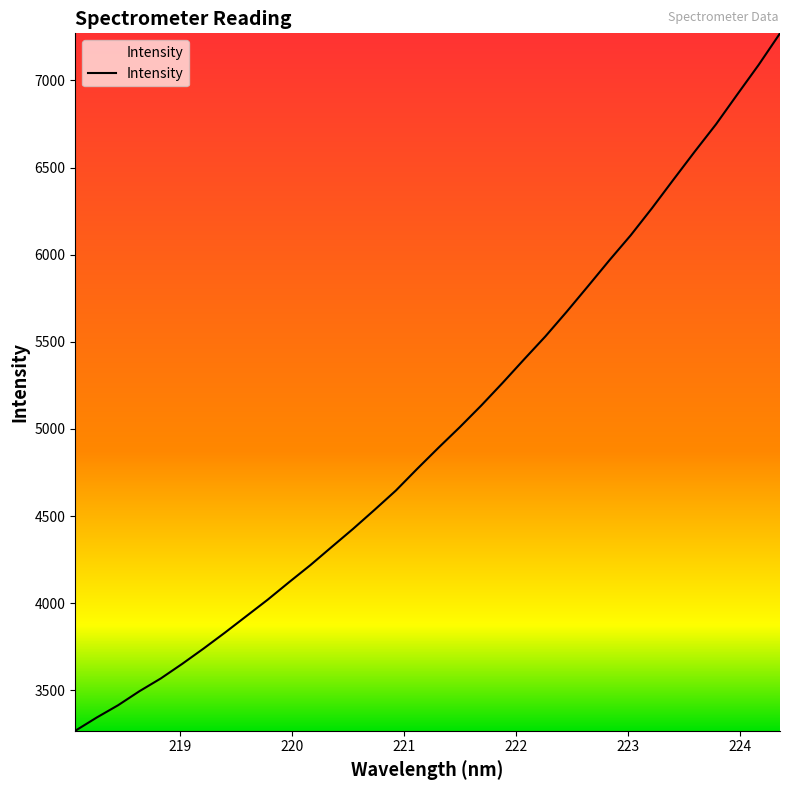

What is the smallest value displayed?

3267.3